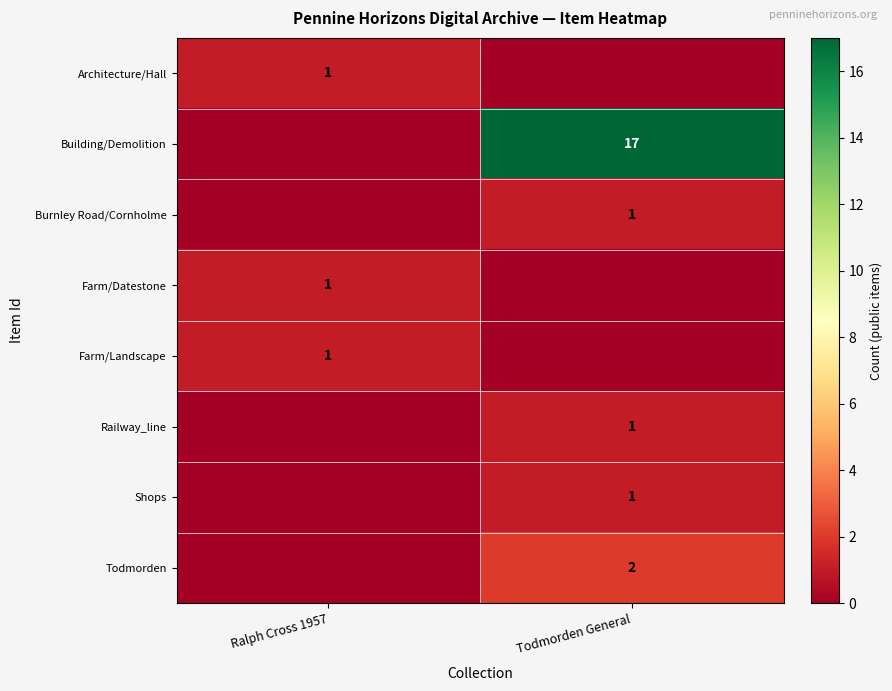

The row_1 series shows 0 at Ralph Cross 1957. True or false?

True